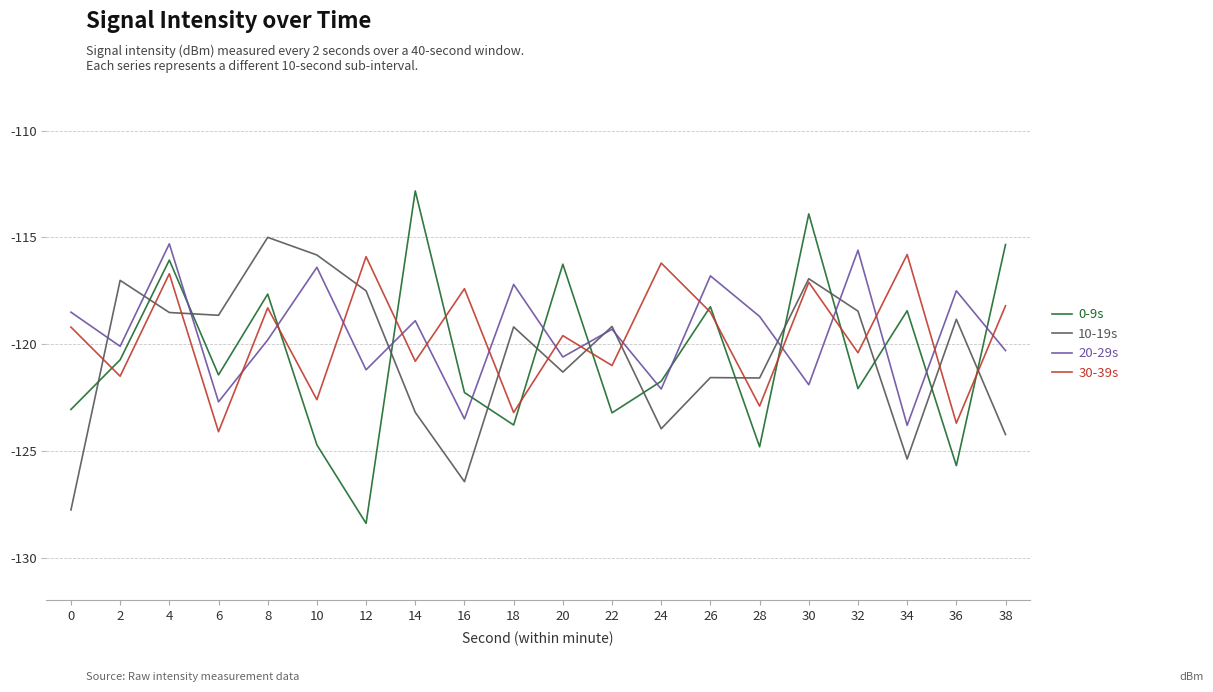

True or false: 10-19s and 20-29s cross at least once.

True